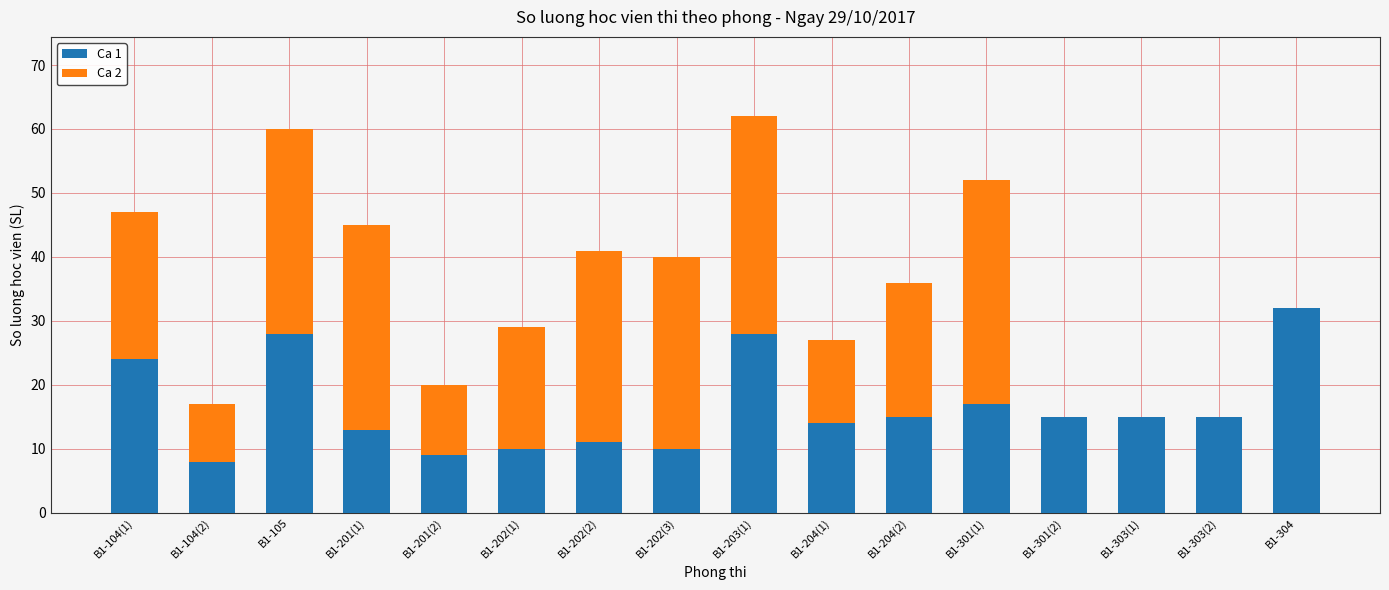

The value of Ca 1 at B1-202(1) is 10. True or false?

True